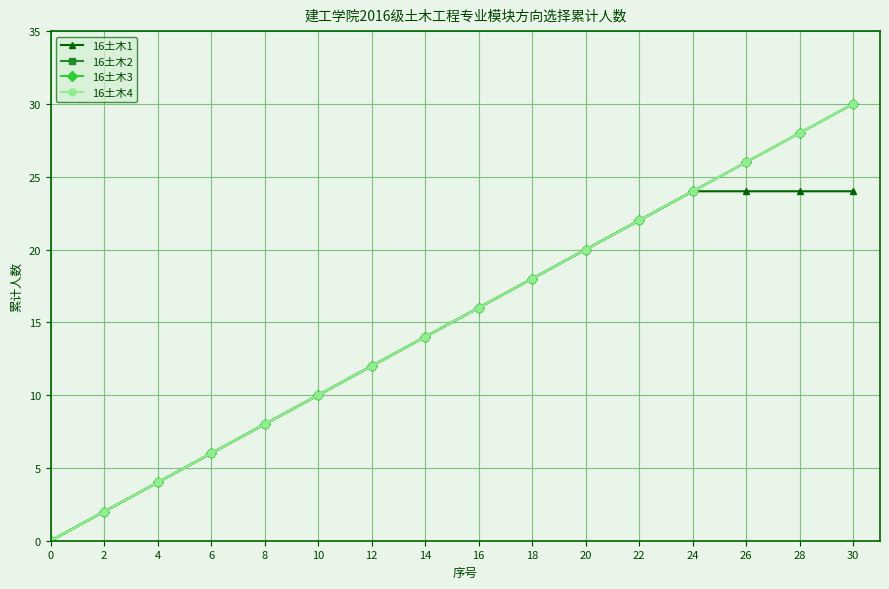

Does the chart have visible grid lines?

Yes